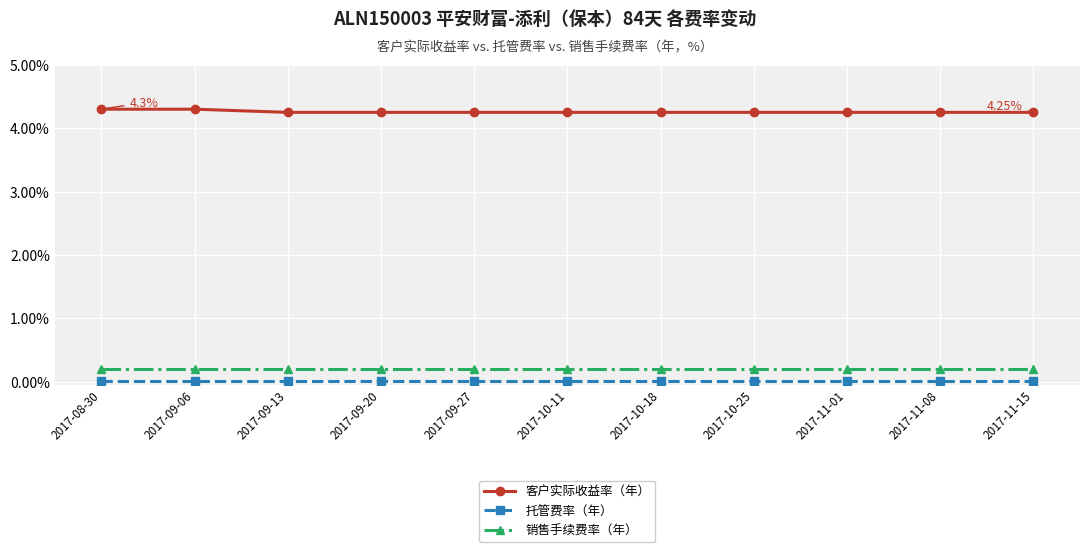

Is the value of 客户实际收益率（年） at 2017-08-30 greater than the value of 销售手续费率（年） at 2017-08-30?

Yes